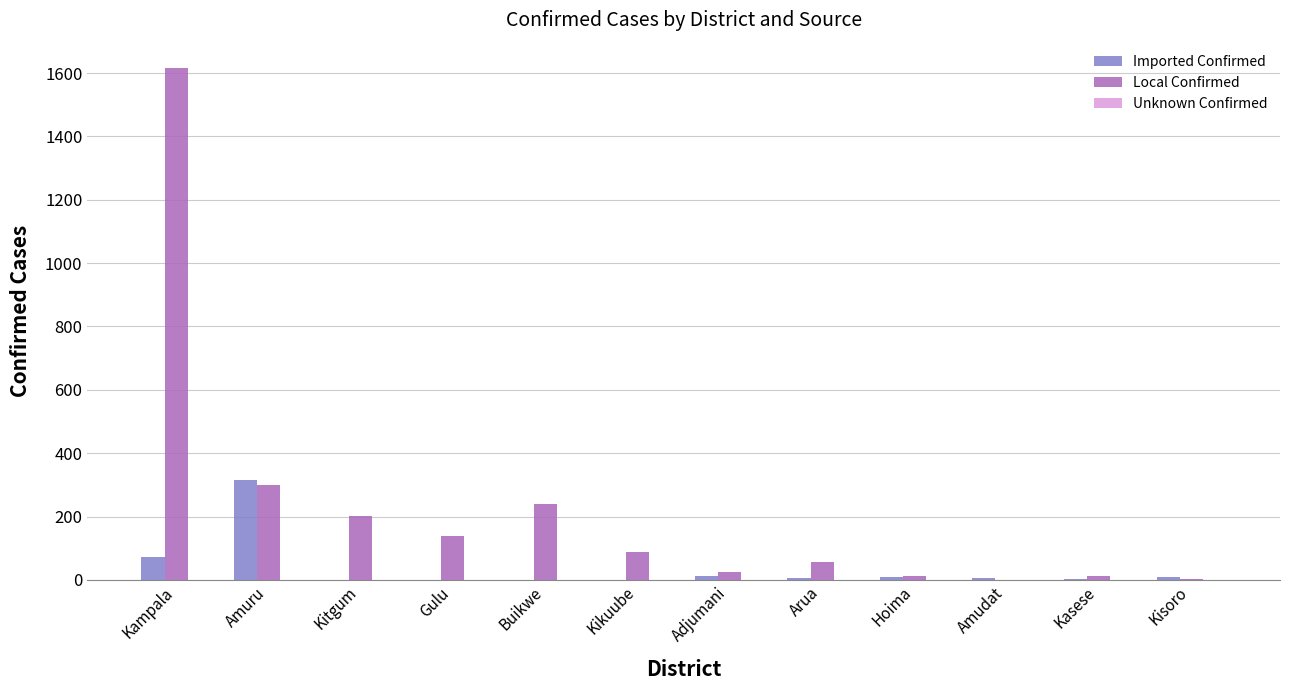

Which series has the largest total across all categories?

Local Confirmed